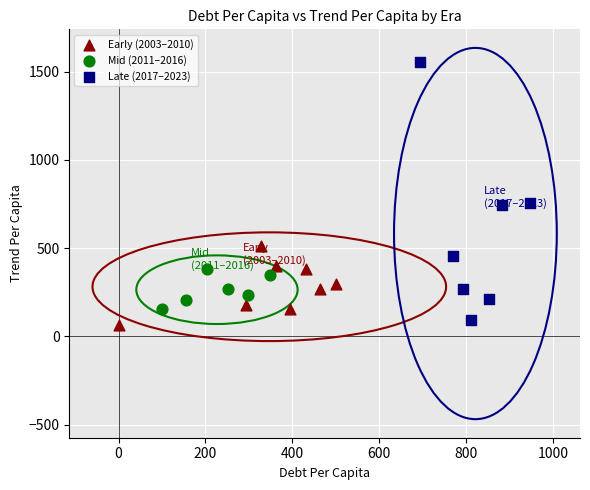

Which series has the widest spread of Y values?

Late (2017–2023)